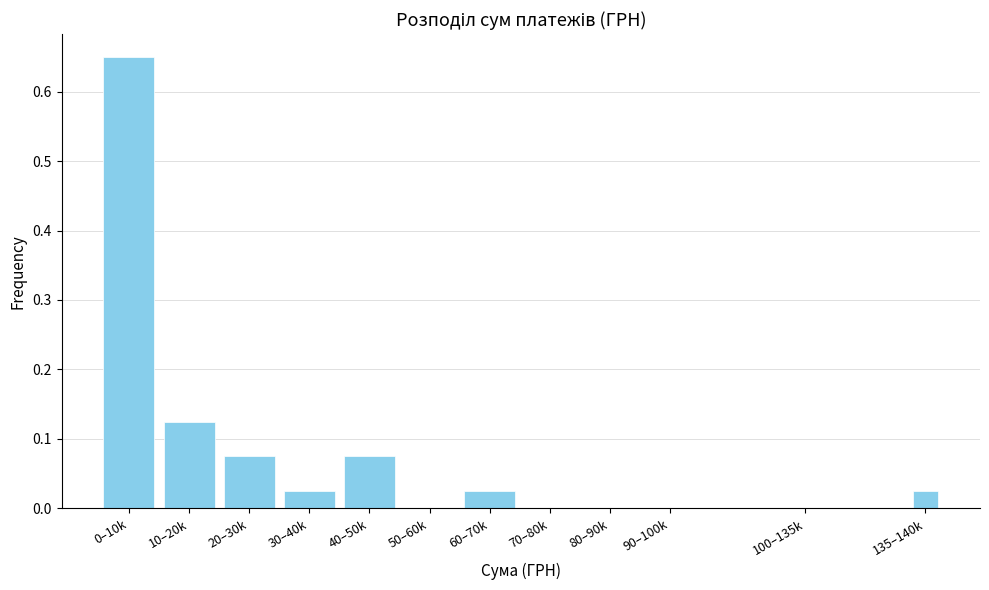

What is the sum of all values?

1.0